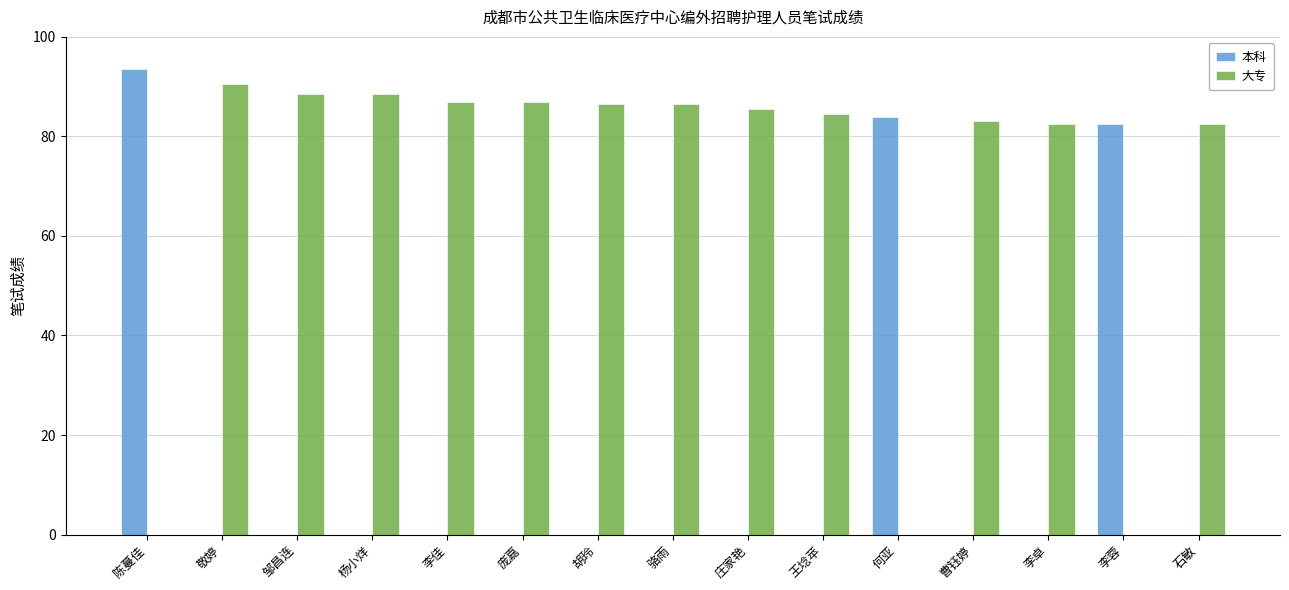

Reading left to right, list all the values displayed in this chart.

本科: 93.5	0.0	0.0	0.0	0.0	0.0	0.0	0.0	0.0	0.0	84.0	0.0	0.0	82.5	0.0
大专: 0.0	90.5	88.5	88.5	87.0	87.0	86.5	86.5	85.5	84.5	0.0	83.0	82.5	0.0	82.5